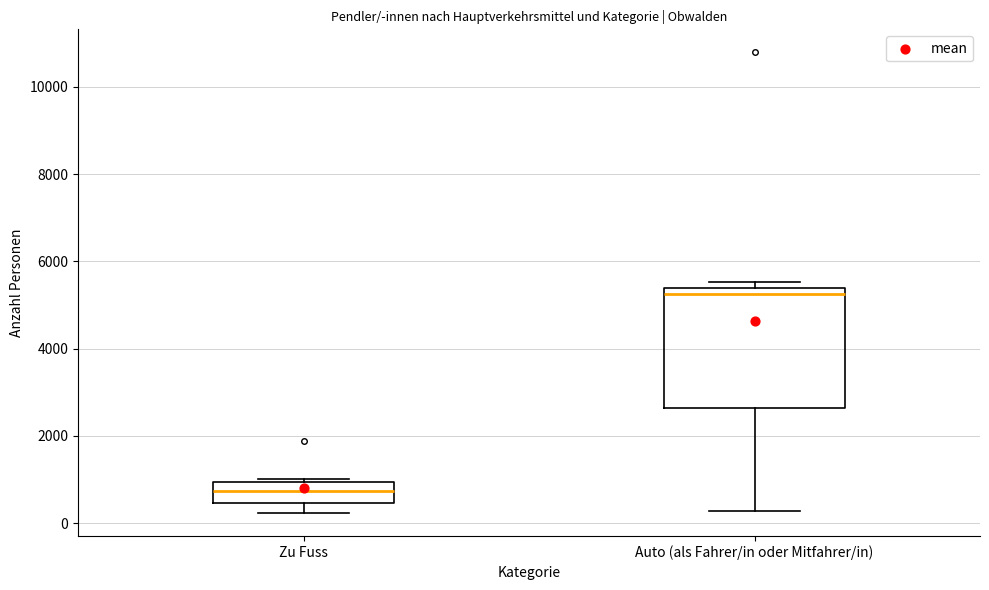

Reading left to right, read every box against the y-axis: the position of its median line, the range the box covers, and the ends of its whiskers. The values are not printed on the chart, so give them approximately, as read against the axis.

Zu Fuss: median 800, box 400 to 1000, whiskers 200 to 1000 (just above the box's upper edge)
Auto (als Fahrer/in oder Mitfahrer/in): median 5200, box 2600 to 5400, whiskers 200 to 5600